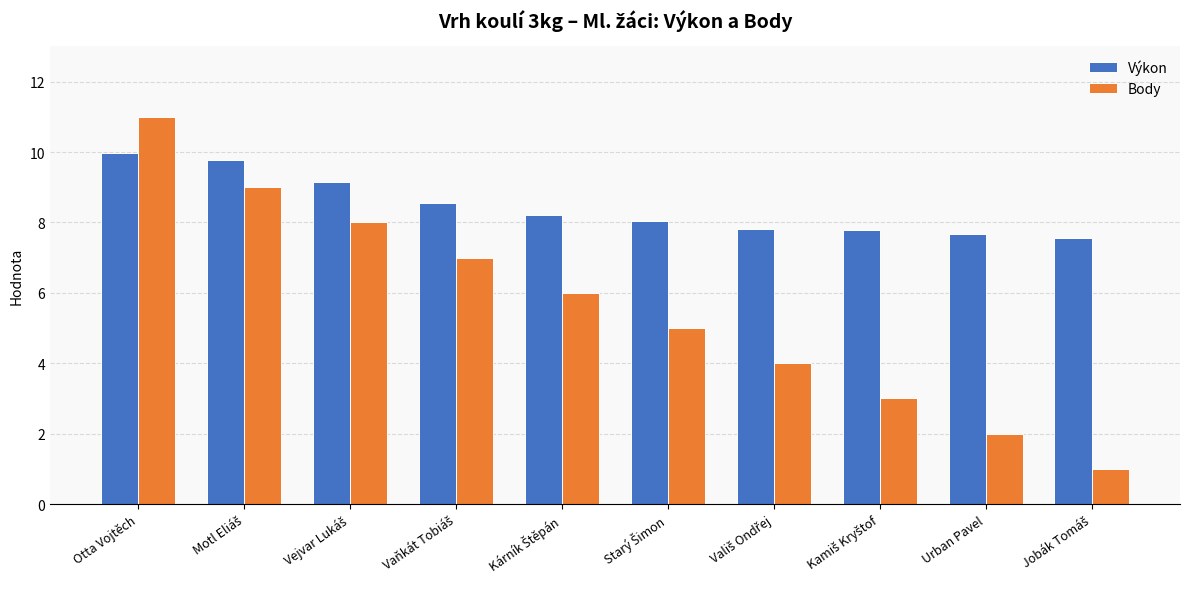

Rank the series by their maximum value, from lowest to highest.

Výkon, Body